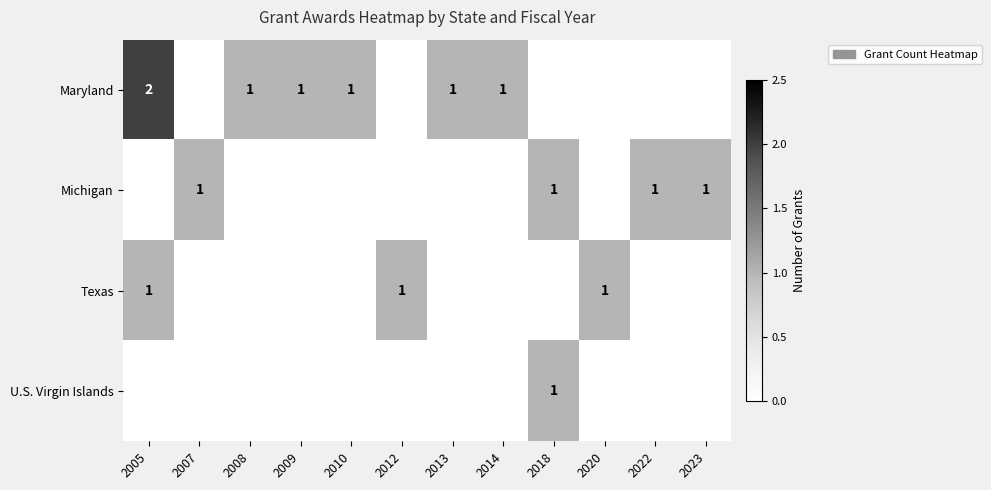

The value of Texas at 2012 is 1. True or false?

True